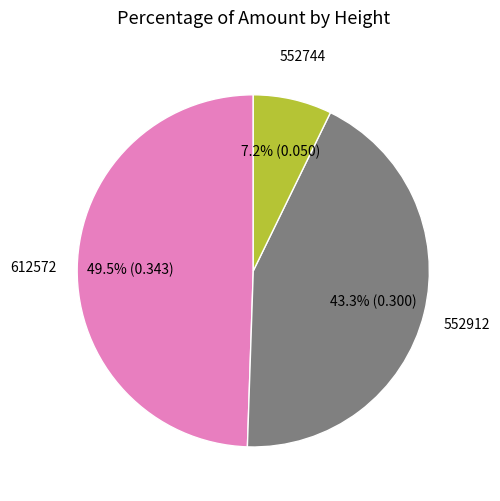

What percentage do 552912 and 612572 together represent?

92.8%